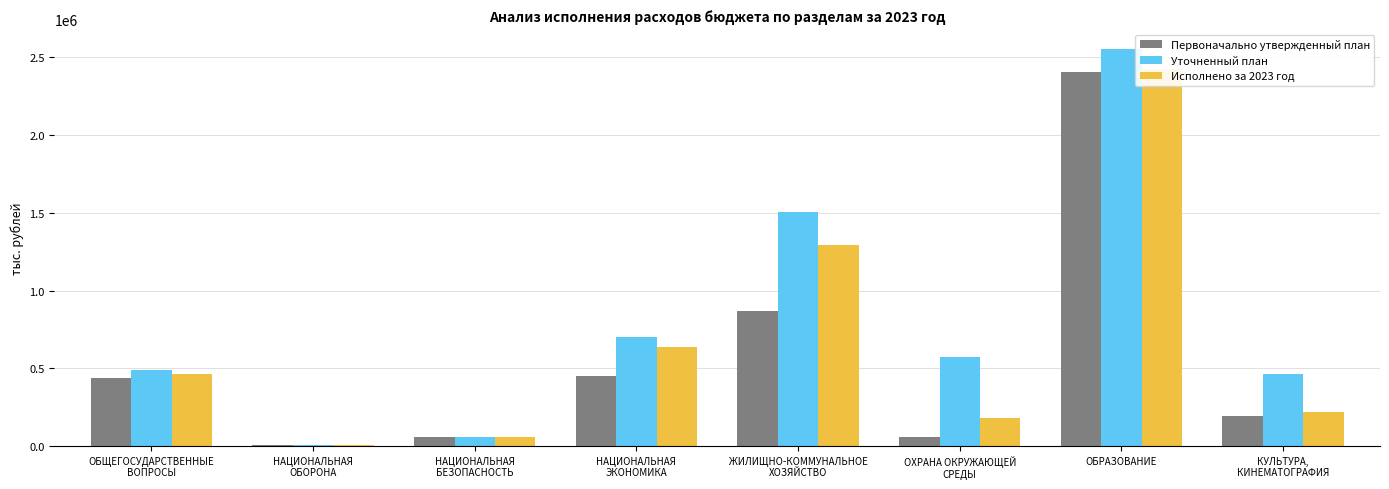

Count the number of categories in the chart.

8